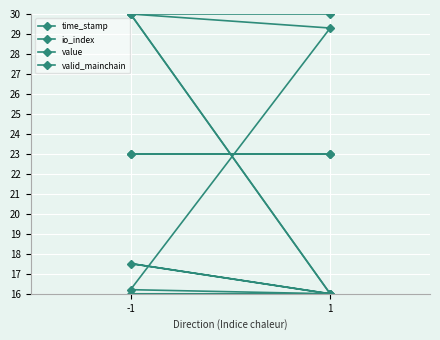

How many lines are shown in the chart?

4